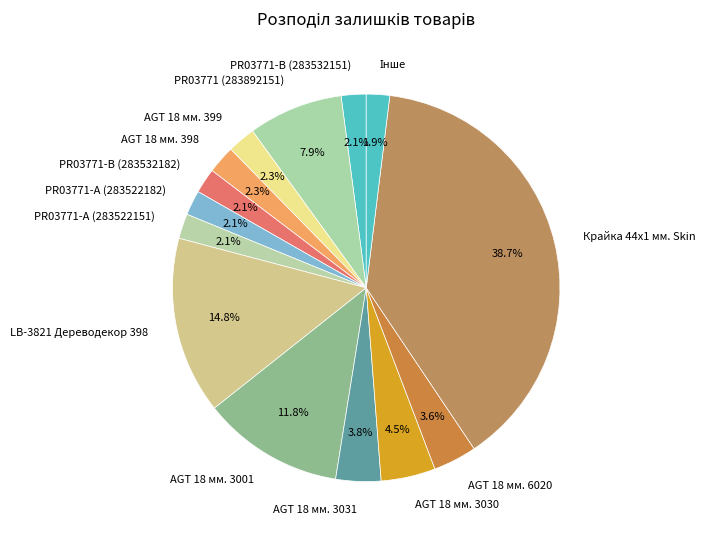

Do AGT 18 мм. 3001 and LB-3821 Дереводекор 398 together represent more than half of the pie?

No